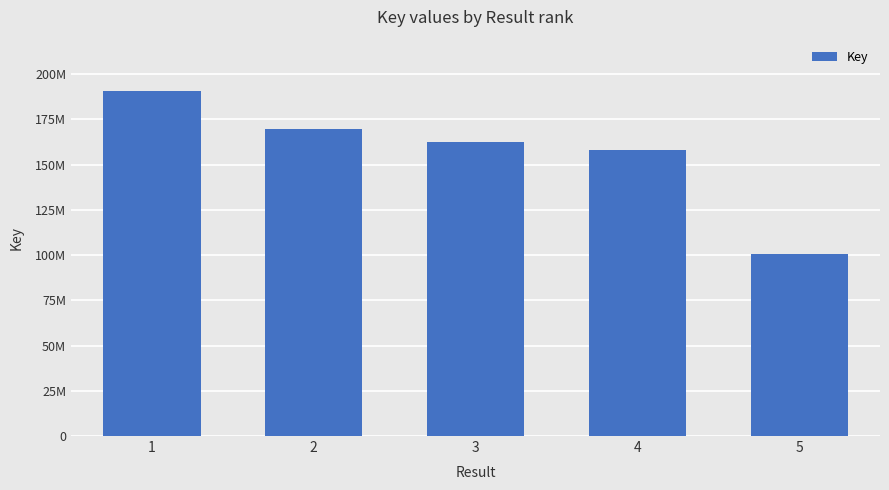

At which label is the value closest to 145621662?

4